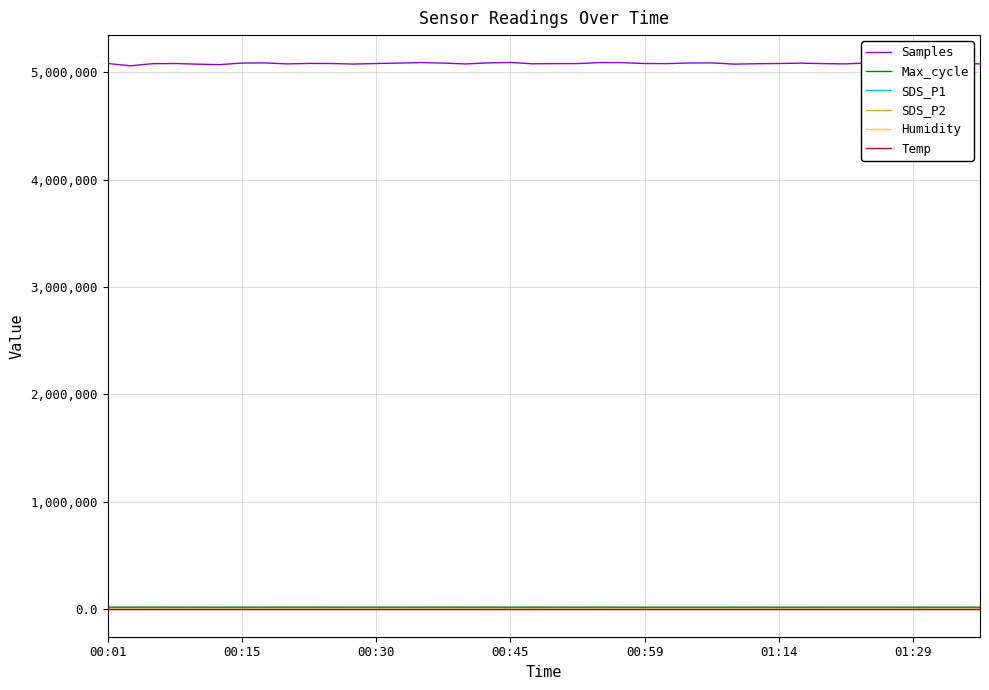

Which series has the largest range (max minus min)?

Samples